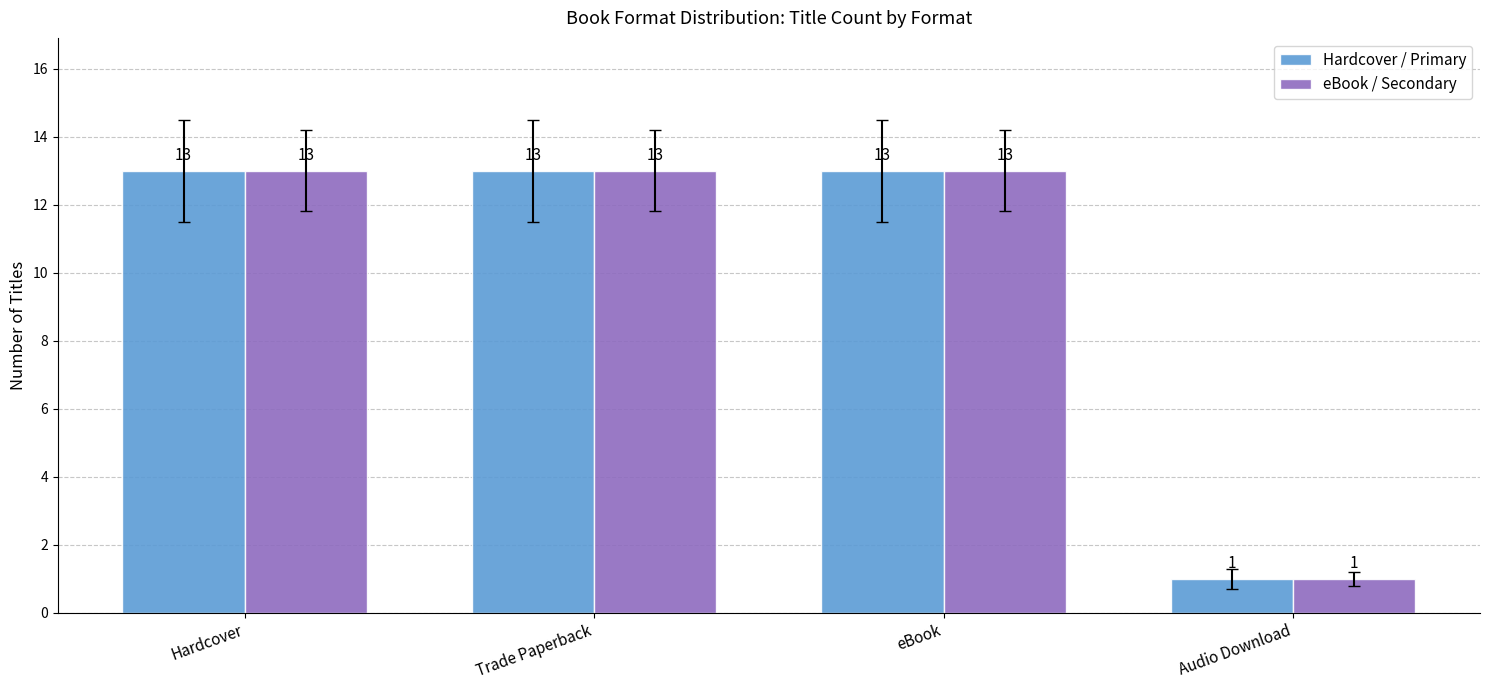

What are all the series names shown in the legend?

Hardcover / Primary, eBook / Secondary